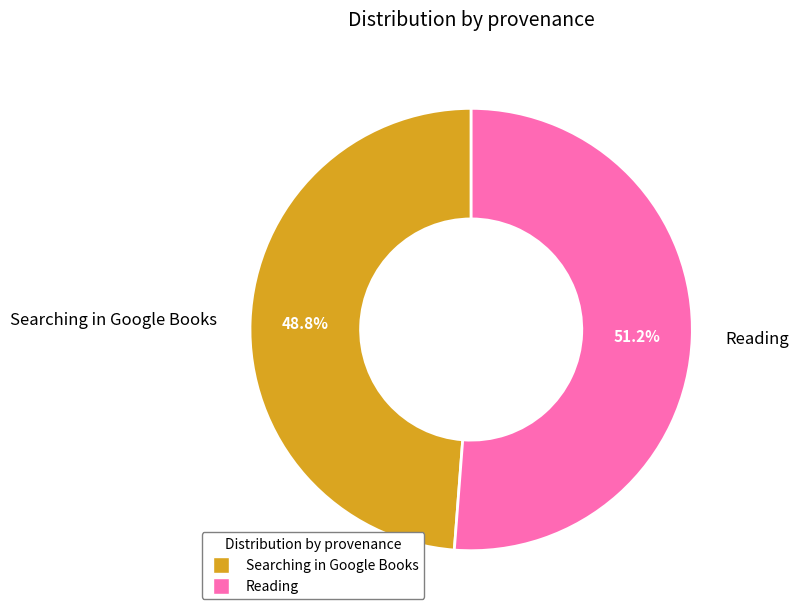

Count the number of slices in the pie.

2